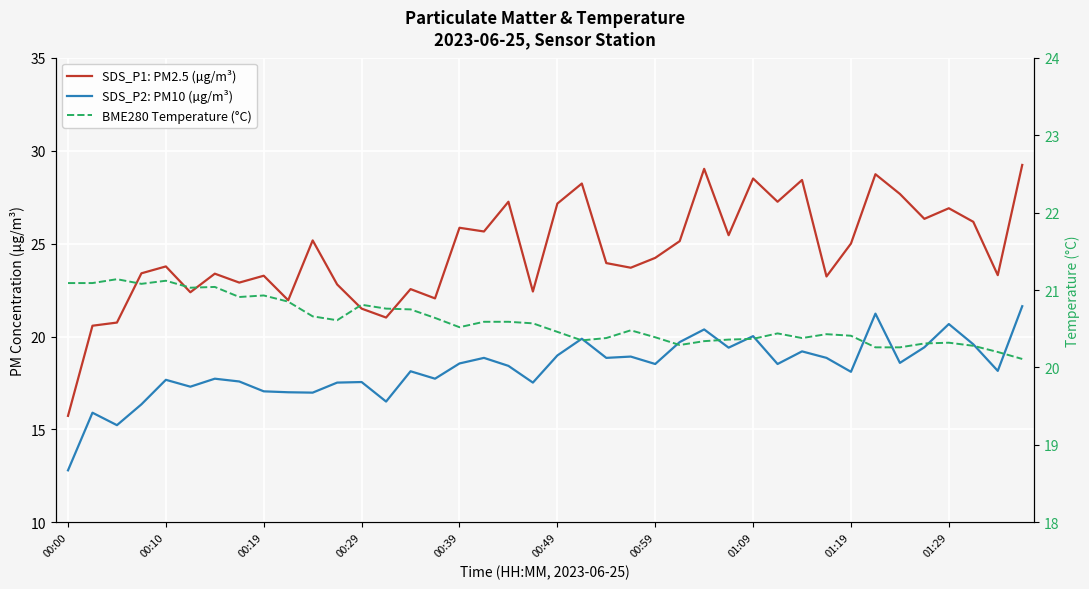

In BME280 Temperature (°C), how many points are lower than both neighbors (excluding endpoints)?

8